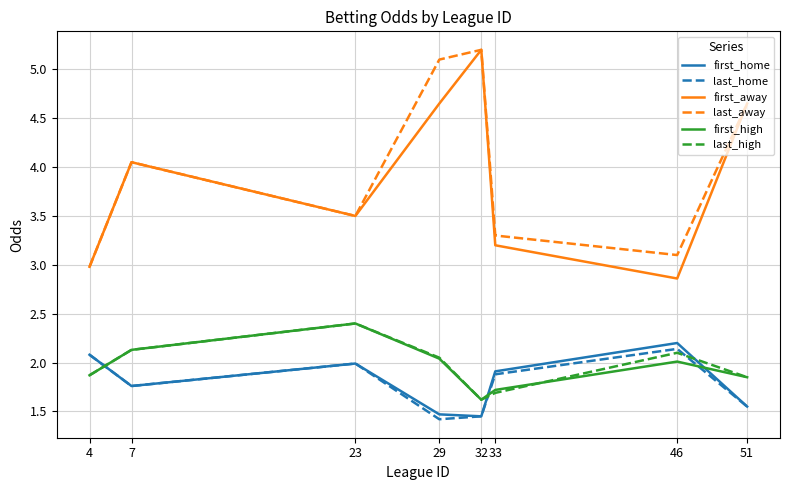

True or false: first_home and first_away cross at least once.

False